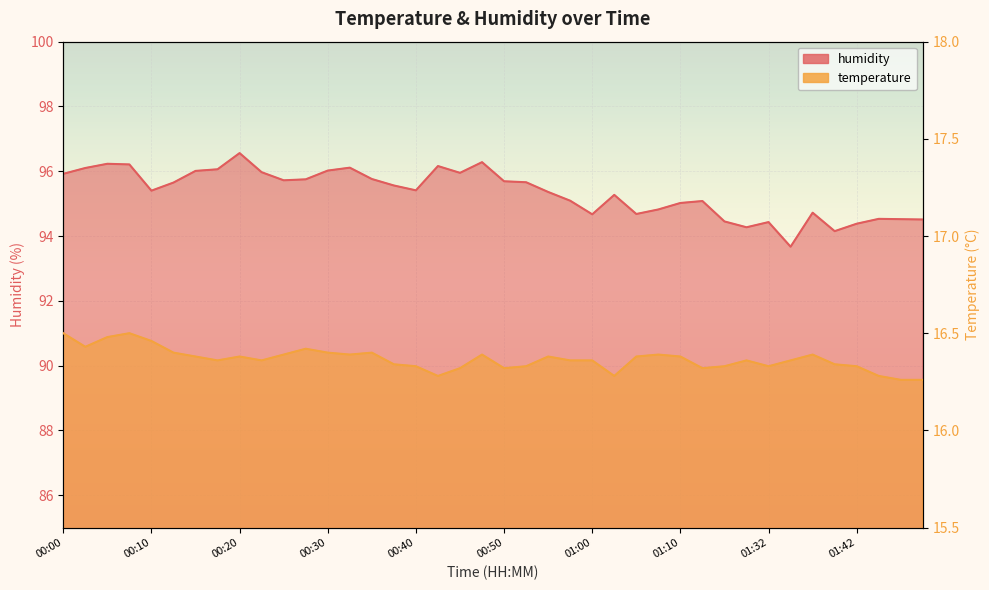

In humidity, how many points are lower than both neighbors (excluding endpoints)?

9